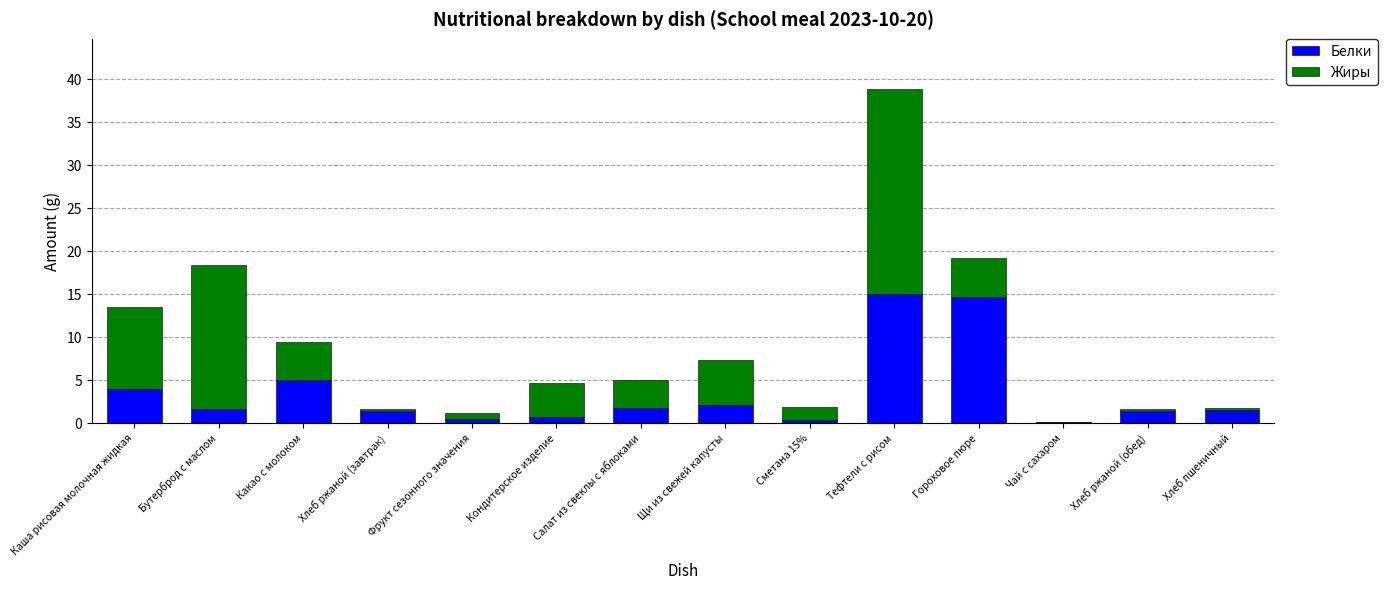

At which label is Белки closest to 7?

Какао с молоком